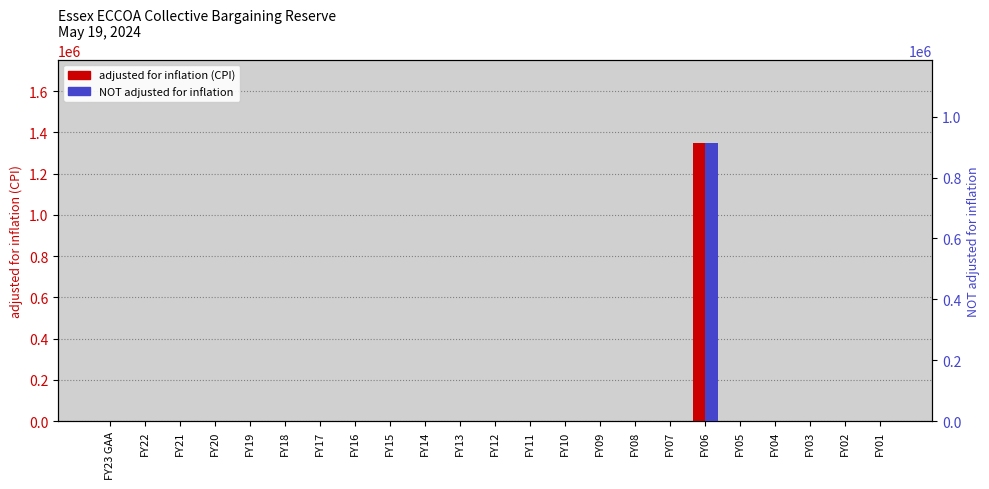

What is the label of the 14th bar from the left?

FY10